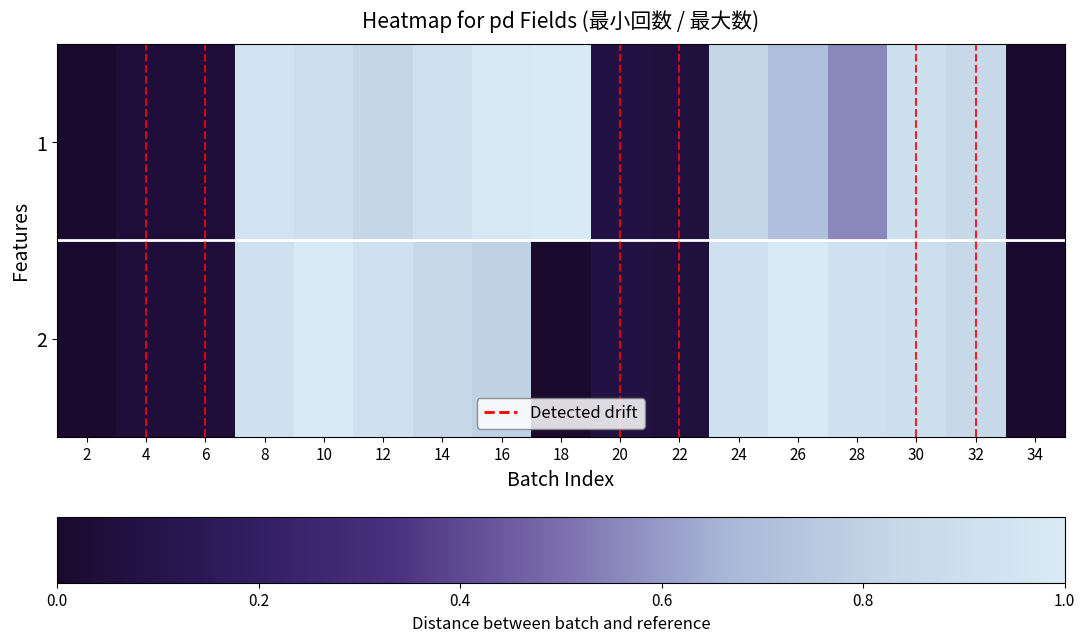

At which category is the sum across all series the highest?

10